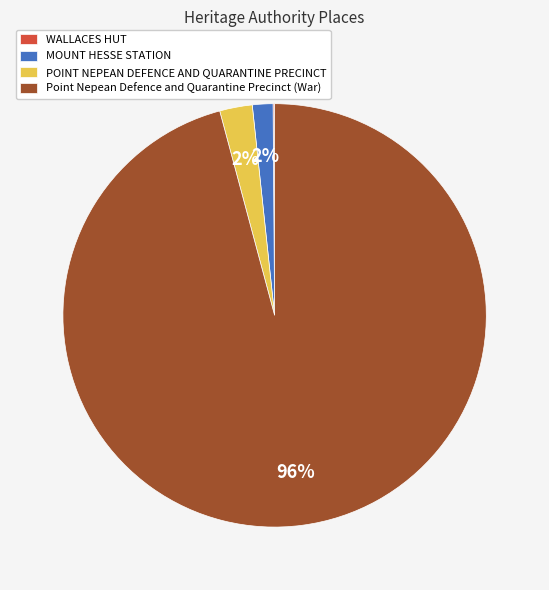

Is the sum of MOUNT HESSE STATION and POINT NEPEAN DEFENCE AND QUARANTINE PRECINCT greater than half?

No